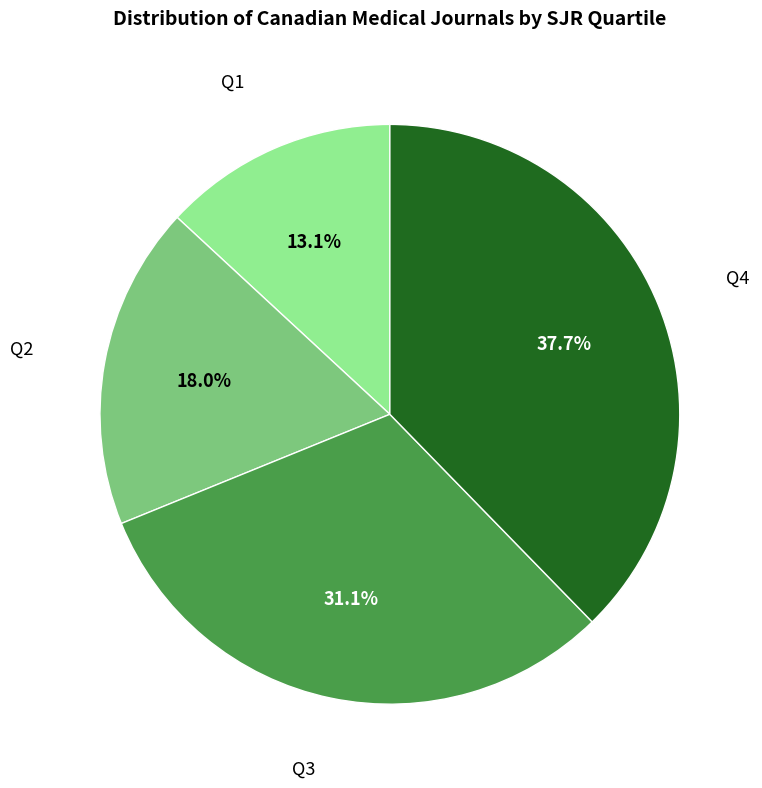

Does any single category account for the majority?

No